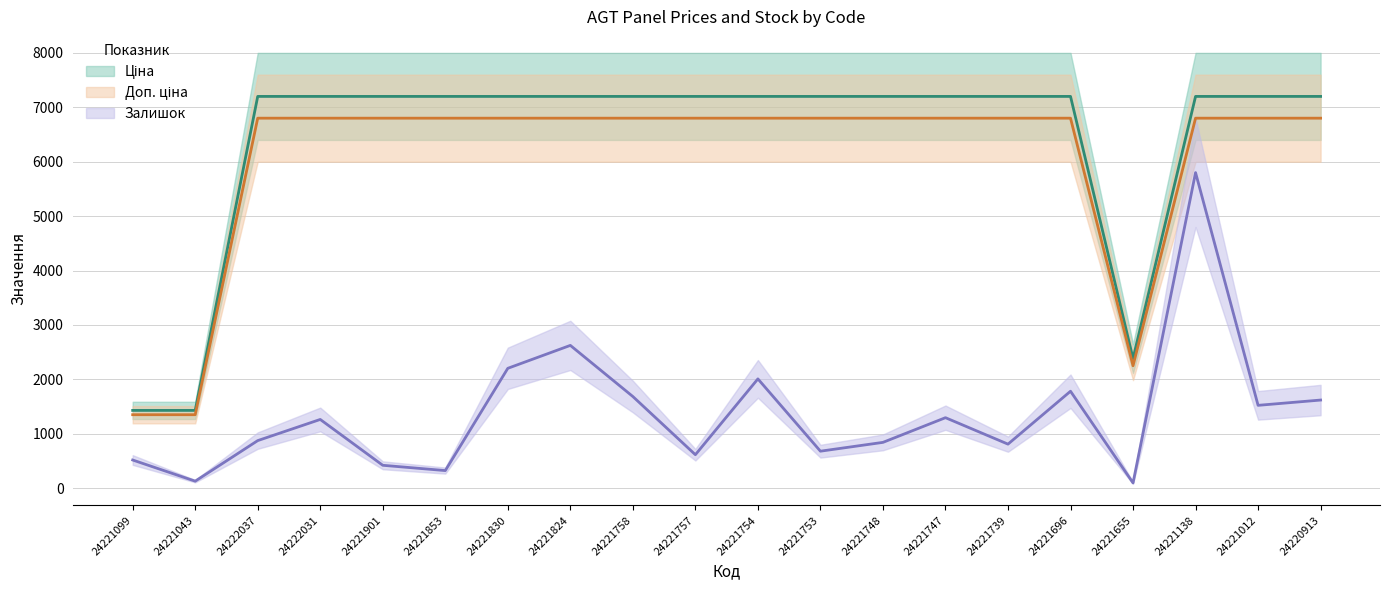

True or false: Ціна and Доп. ціна cross at least once.

False